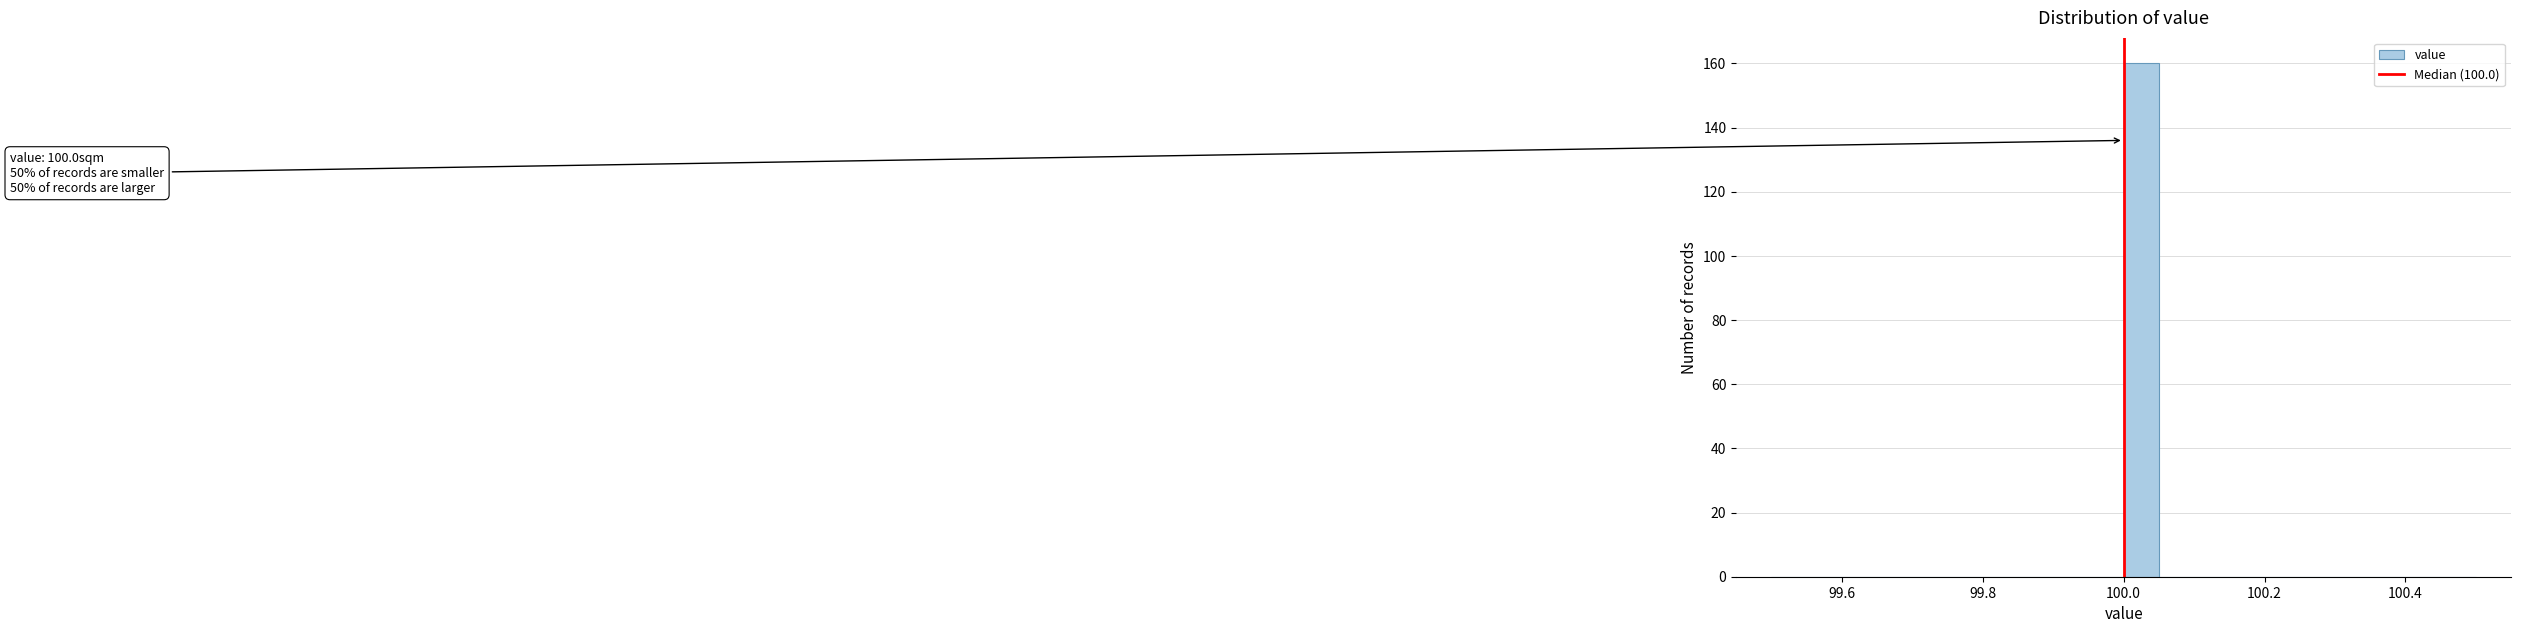

Around what value on the x-axis is the tallest bar? Give the approximate position of its centre, as read against the axis.

100.02